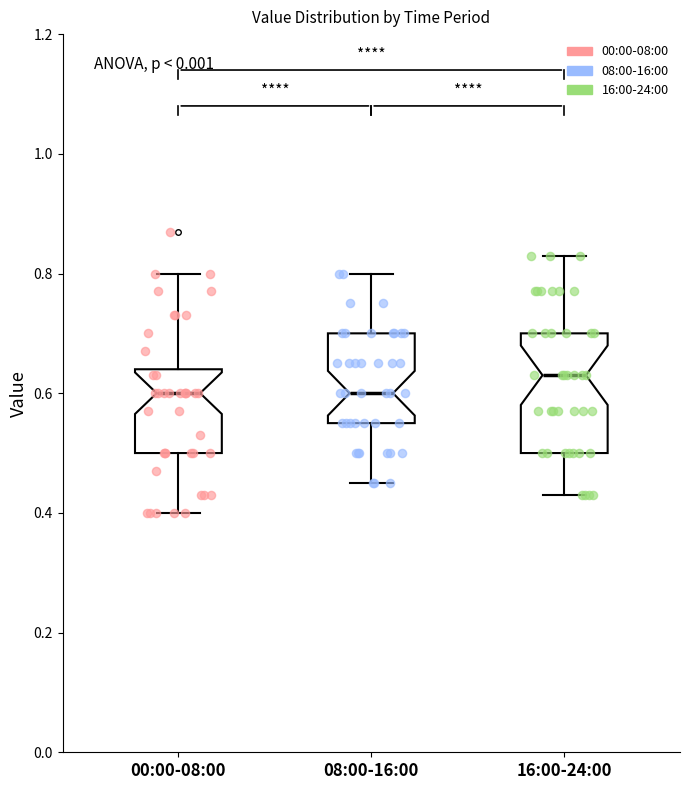

Reading left to right, read every box against the y-axis: the position of its median line, the range the box covers, and the ends of its whiskers. The values are not printed on the chart, so give them approximately, as read against the axis.

00:00-08:00: median 0.60, box 0.50 to 0.64, whiskers 0.40 to 0.80
08:00-16:00: median 0.60, box 0.56 to 0.70, whiskers 0.46 to 0.80
16:00-24:00: median 0.64, box 0.50 to 0.70, whiskers 0.44 to 0.84